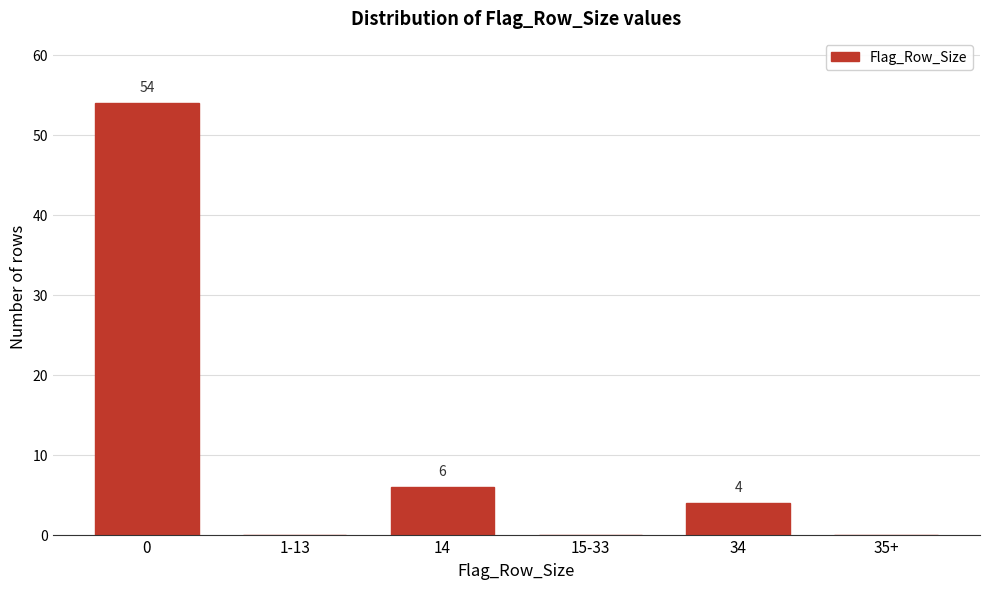

Reading right to left, list all the values displayed in this chart.

35+=0	34=4	15-33=0	14=6	1-13=0	0=54